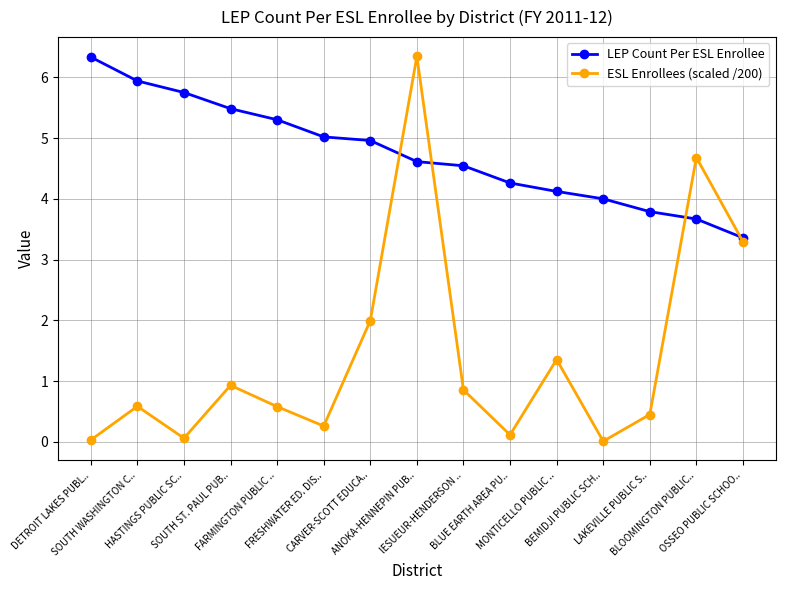

What is the difference between the maximum and minimum values in the LEP Count Per ESL Enrollee series?

3.0